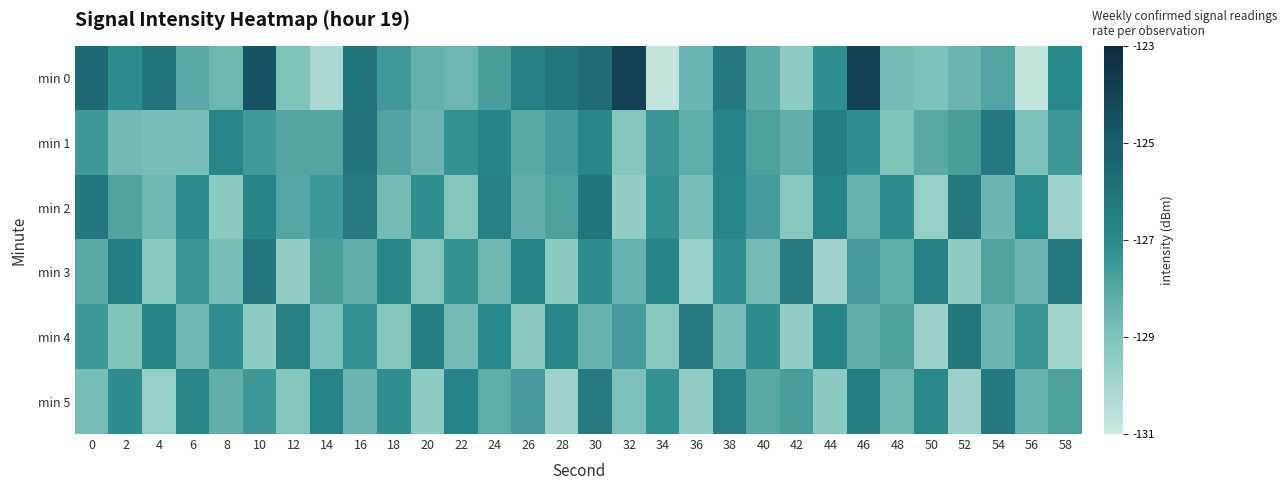

Reading left to right, extract all data points from this chart.

min 0: 0=-125.6	2=-127.1	4=-126.1	6=-128.0	8=-128.6	10=-124.6	12=-129.0	14=-130.1	16=-126.1	18=-127.5	20=-128.4	22=-128.5	24=-127.7	26=-126.6	28=-126.1	30=-125.7	32=-124.0	34=-130.7	36=-128.5	38=-126.3	40=-128.1	42=-129.3	44=-127.2	46=-124.0	48=-128.7	50=-128.9	52=-128.5	54=-127.9	56=-130.7	58=-126.9
min 1: 0=-127.5	2=-128.7	4=-128.8	6=-128.8	8=-126.9	10=-127.6	12=-127.9	14=-127.9	16=-126.1	18=-127.9	20=-128.5	22=-127.3	24=-126.8	26=-128.1	28=-127.6	30=-126.9	32=-129.1	34=-127.4	36=-128.2	38=-126.7	40=-127.8	42=-128.3	44=-126.5	46=-127.2	48=-129.0	50=-128.1	52=-127.7	54=-126.3	56=-128.9	58=-127.5
min 2: 0=-126.2	2=-127.9	4=-128.6	6=-127.1	8=-129.3	10=-126.8	12=-128.0	14=-127.5	16=-126.4	18=-128.7	20=-127.2	22=-129.1	24=-126.6	26=-128.3	28=-127.8	30=-126.1	32=-129.5	34=-127.3	36=-128.8	38=-126.9	40=-127.6	42=-129.2	44=-126.7	46=-128.4	48=-127.1	50=-129.6	52=-126.3	54=-128.5	56=-127.0	58=-129.8
min 3: 0=-128.1	2=-126.5	4=-129.2	6=-127.4	8=-128.8	10=-126.2	12=-129.5	14=-127.7	16=-128.3	18=-126.9	20=-129.1	22=-127.3	24=-128.6	26=-126.7	28=-129.3	30=-127.1	32=-128.4	34=-126.8	36=-129.6	38=-127.2	40=-128.7	42=-126.4	44=-129.8	46=-127.6	48=-128.2	50=-126.6	52=-129.4	54=-127.9	56=-128.5	58=-126.3
min 4: 0=-127.5	2=-129.0	4=-126.8	6=-128.6	8=-127.2	10=-129.4	12=-126.6	14=-128.9	16=-127.3	18=-129.1	20=-126.5	22=-128.7	24=-127.0	26=-129.3	28=-126.9	30=-128.4	32=-127.6	34=-129.2	36=-126.4	38=-128.8	40=-127.1	42=-129.5	44=-126.7	46=-128.3	48=-127.8	50=-129.7	52=-126.2	54=-128.5	56=-127.4	58=-129.9
min 5: 0=-128.8	2=-127.1	4=-129.6	6=-126.9	8=-128.3	10=-127.5	12=-129.1	14=-126.7	16=-128.5	18=-127.2	20=-129.4	22=-126.8	24=-128.2	26=-127.6	28=-129.8	30=-126.4	32=-128.9	34=-127.3	36=-129.5	38=-126.6	40=-128.1	42=-127.7	44=-129.3	46=-126.5	48=-128.6	50=-127.0	52=-129.7	54=-126.3	56=-128.4	58=-127.8